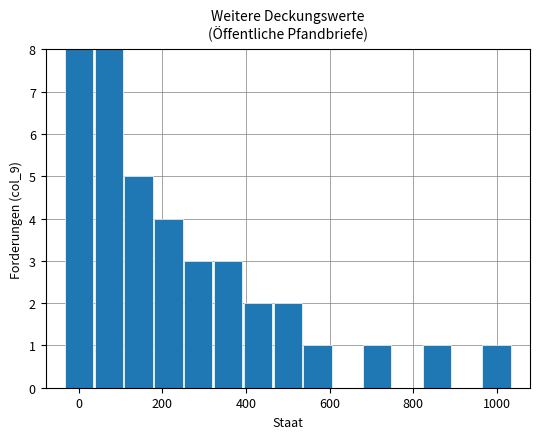

What is the sum of all values?

39